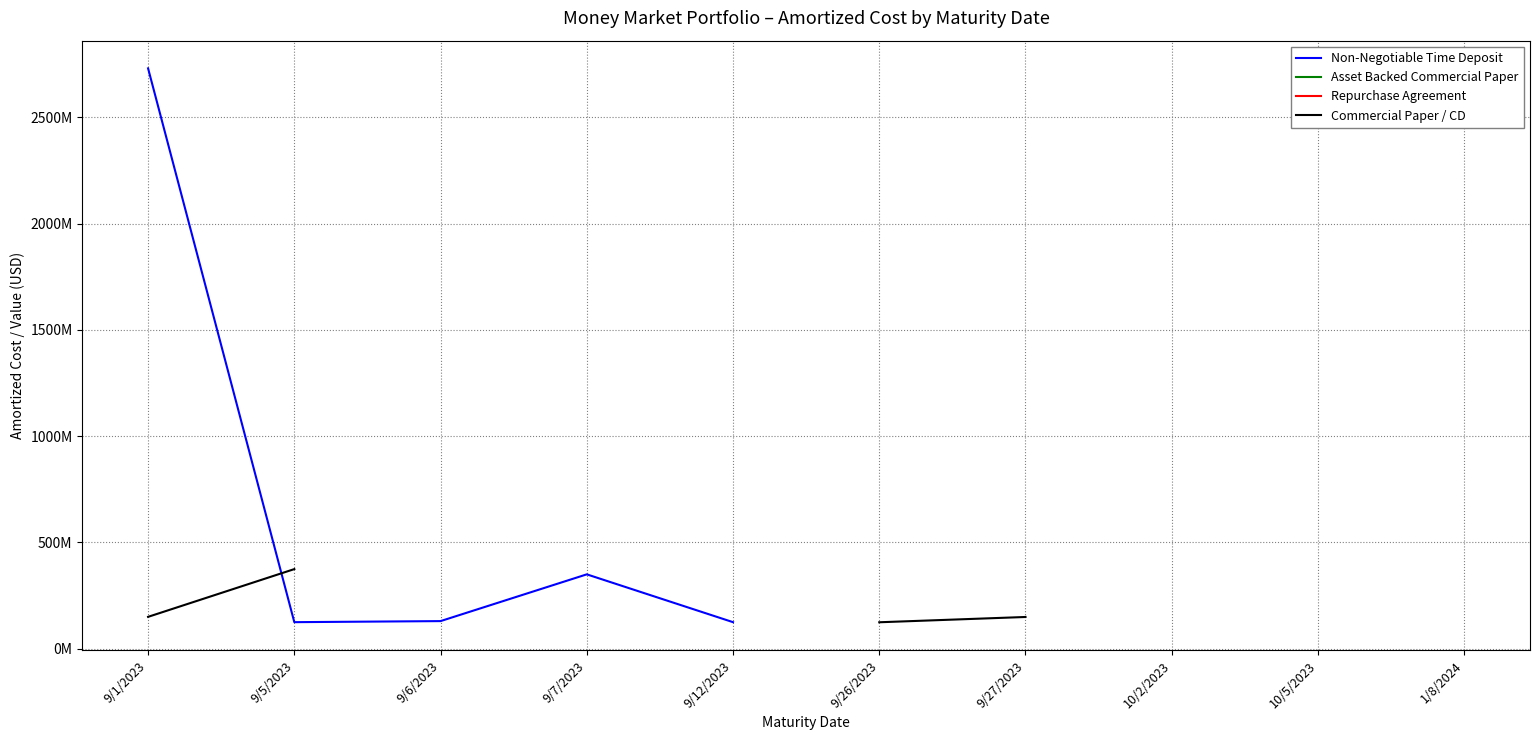

List the series in order of their peak value, lowest first.

Asset Backed Commercial Paper, Commercial Paper / CD, Repurchase Agreement, Non-Negotiable Time Deposit